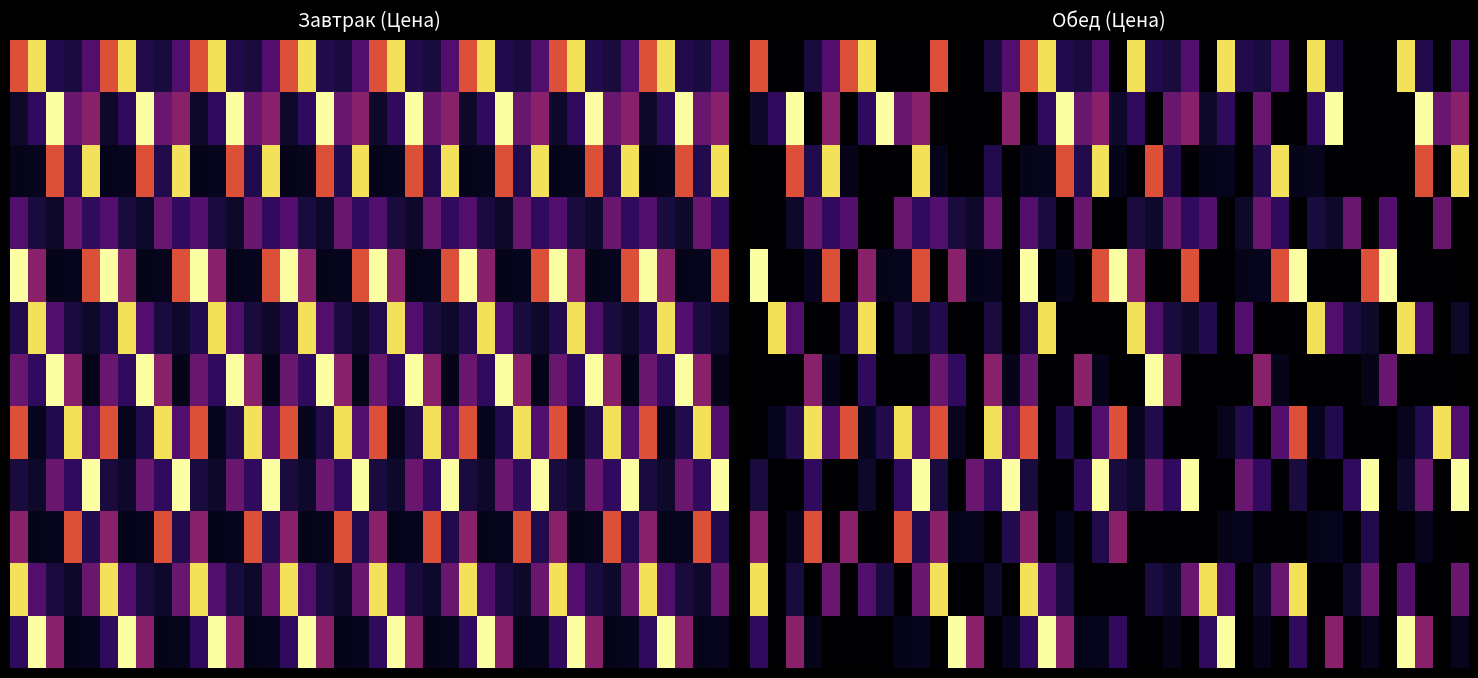

How many series are shown in this chart?

12